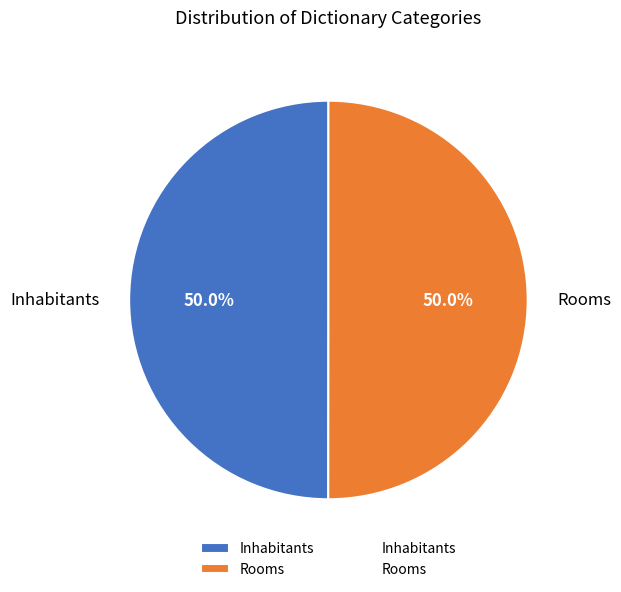

Do Inhabitants and Rooms together represent more than half of the pie?

Yes